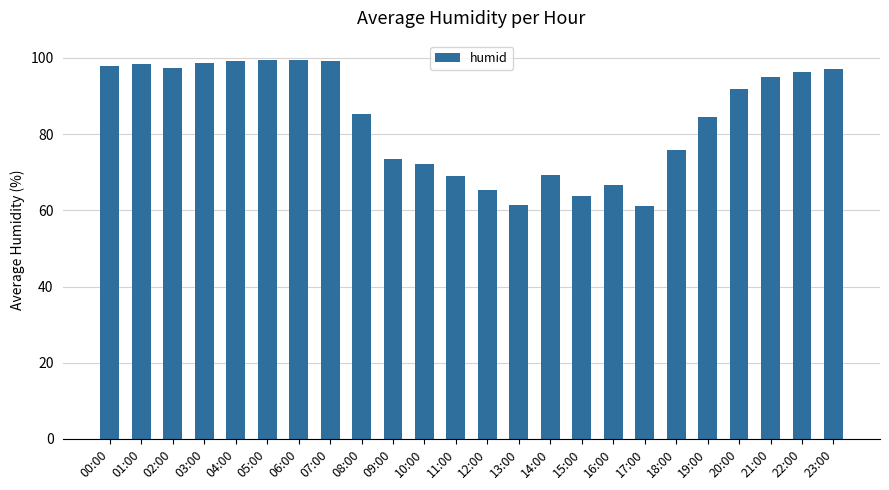

What is the smallest value displayed?

61.0